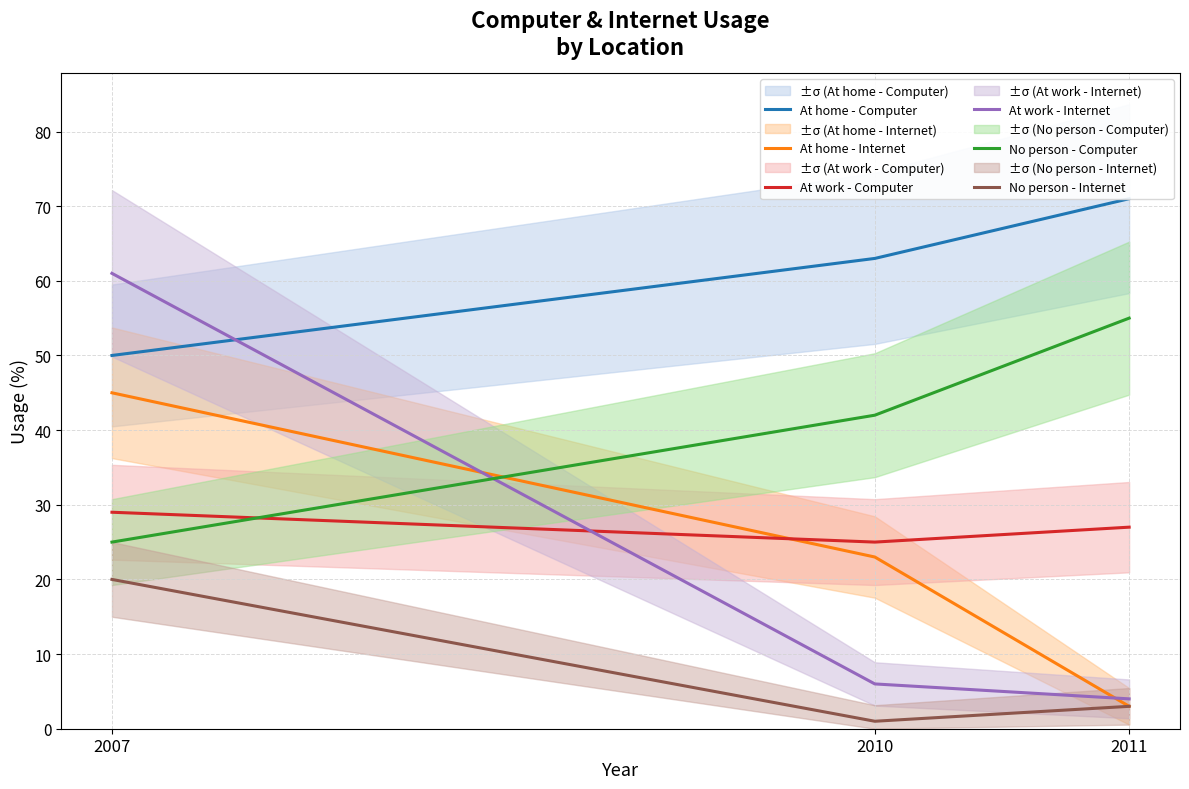

Count the number of data series in this chart.

6